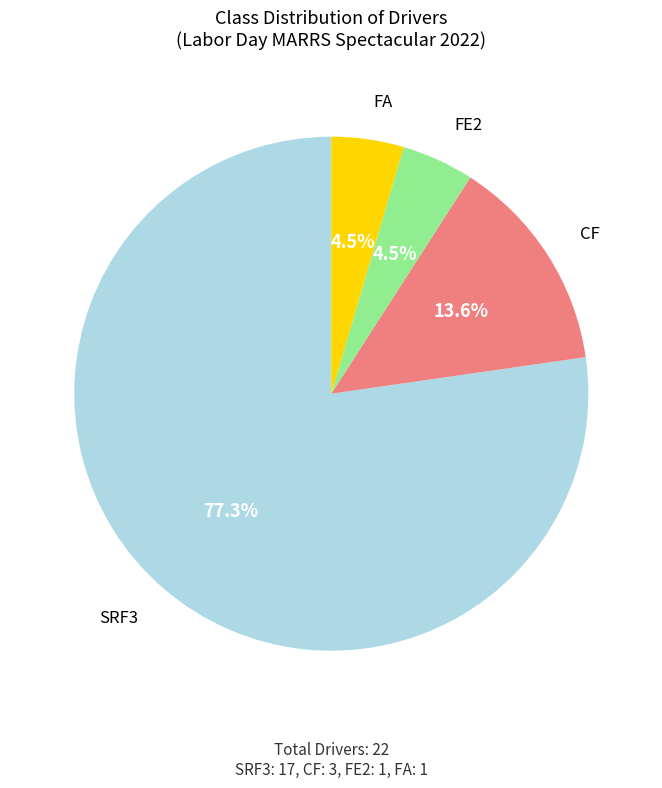

To the nearest percent, what is the average slice percentage?

25%